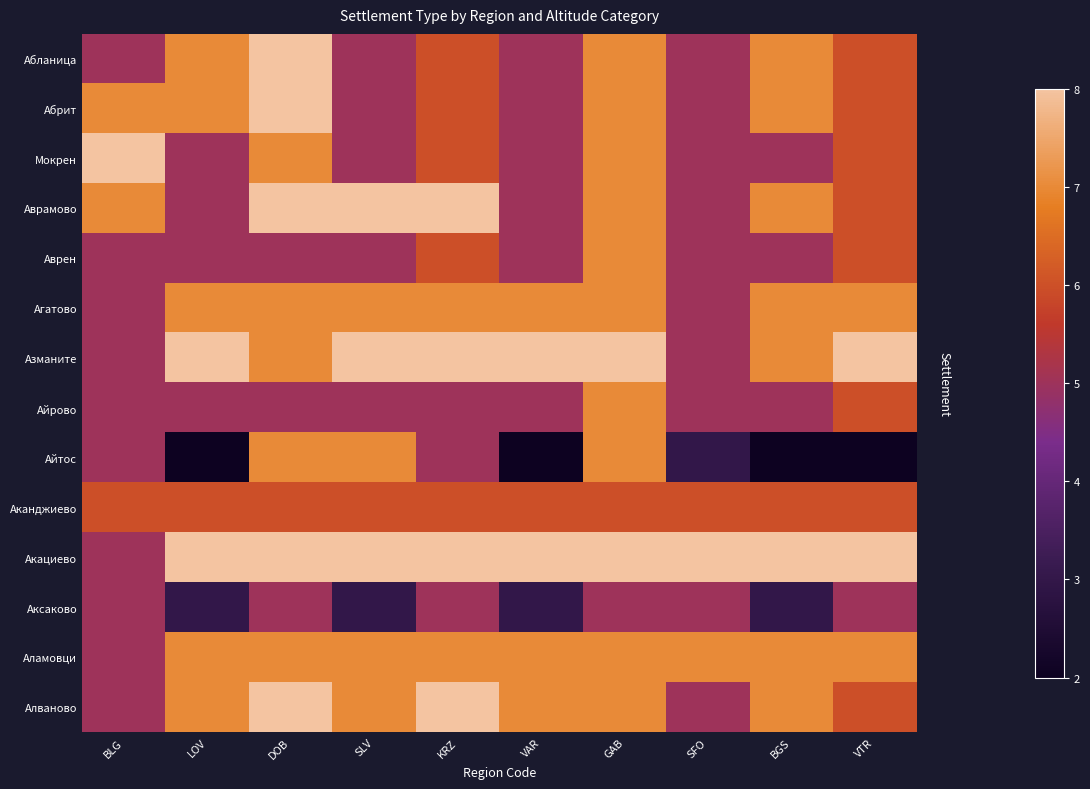

Which series changed the most between LOV and DOB?

Айтос